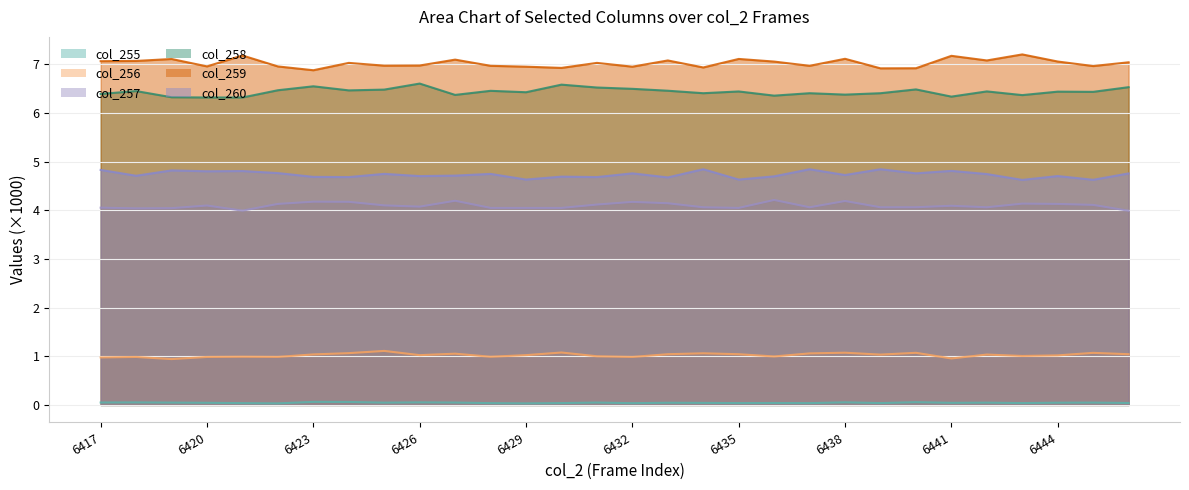

Where is col_257 nearest to the value 4?

6421